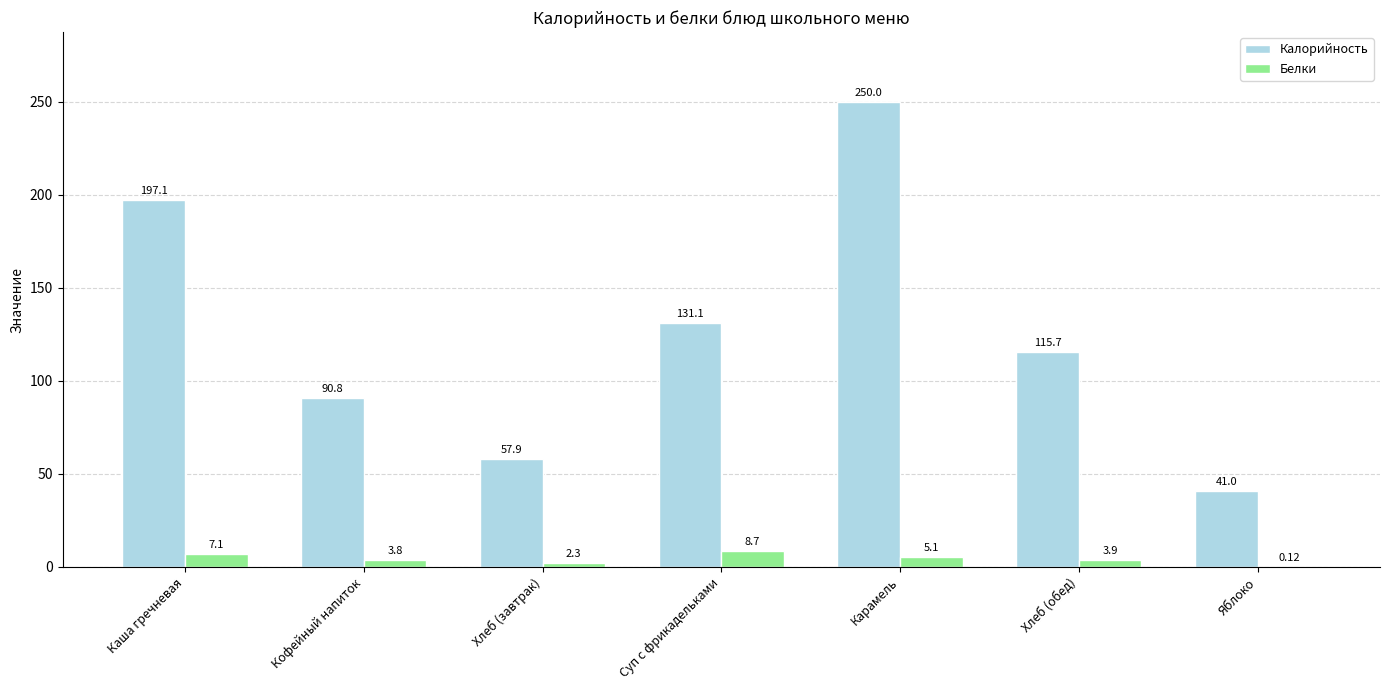

Which series has the largest total across all categories?

Калорийность